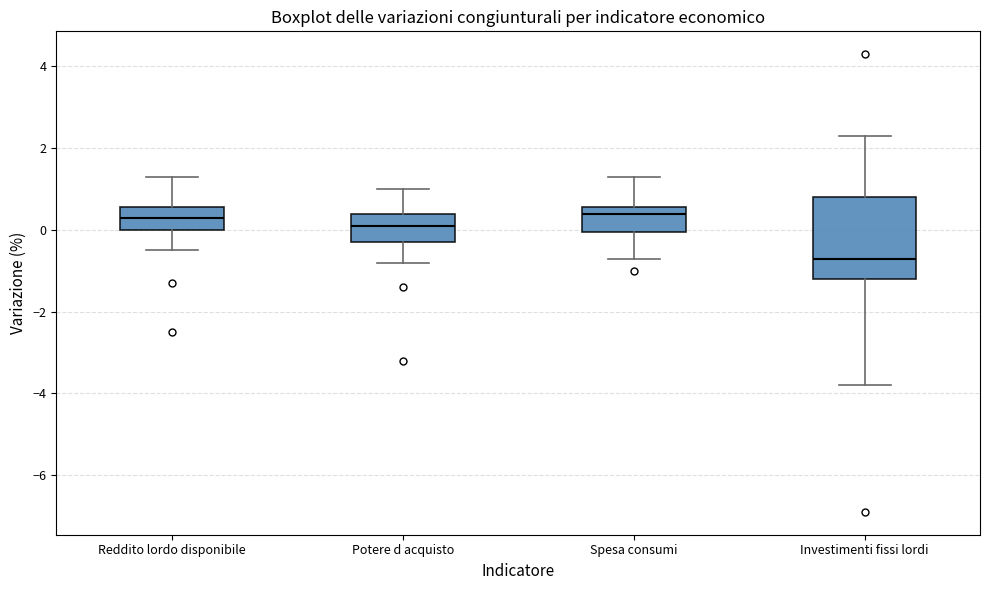

Which box has the lowest median line?

Investimenti fissi lordi